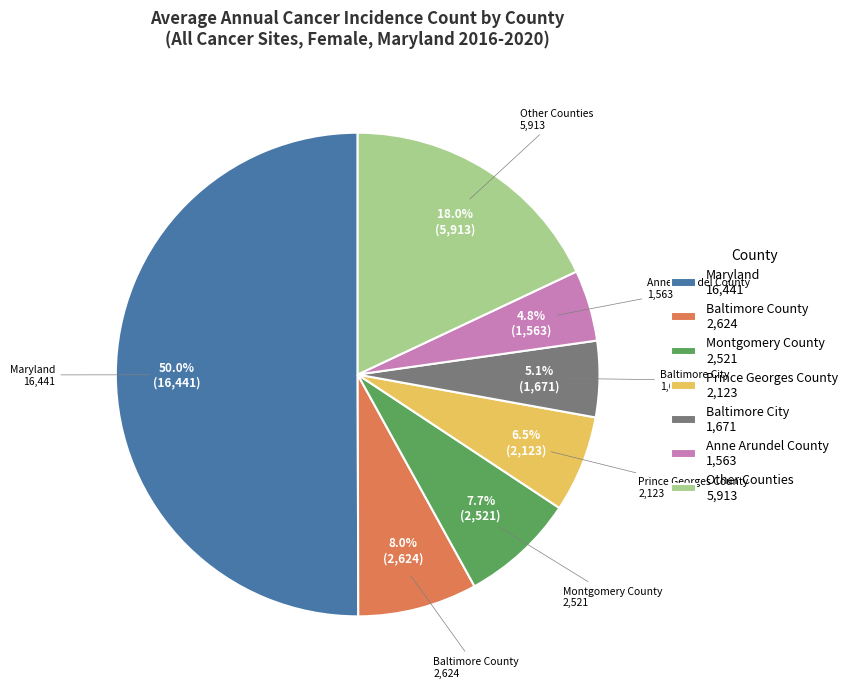

Do Baltimore City and Maryland together represent more than half of the pie?

Yes